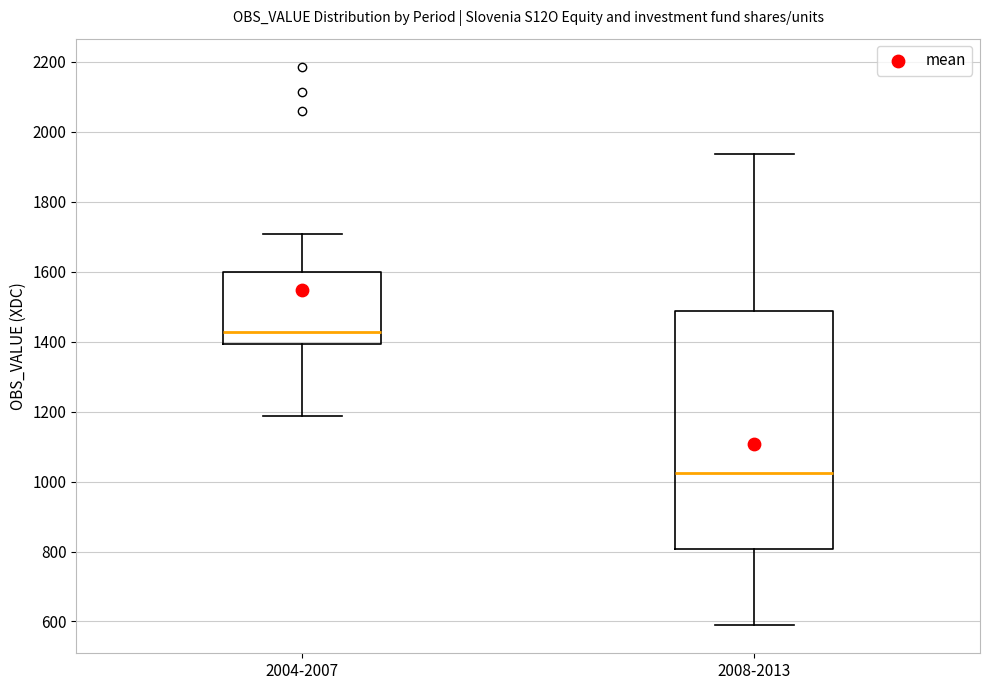

Reading left to right, transcribe this box plot: for each box, give where its median line is, the range the box spans, and where its two whiskers end, as read against the y-axis. The values are not printed on the chart, so give them approximately, as read against the axis.

2004-2007: median 1420, box 1400 to 1600, whiskers 1180 to 1700
2008-2013: median 1020, box 800 to 1480, whiskers 580 to 1940